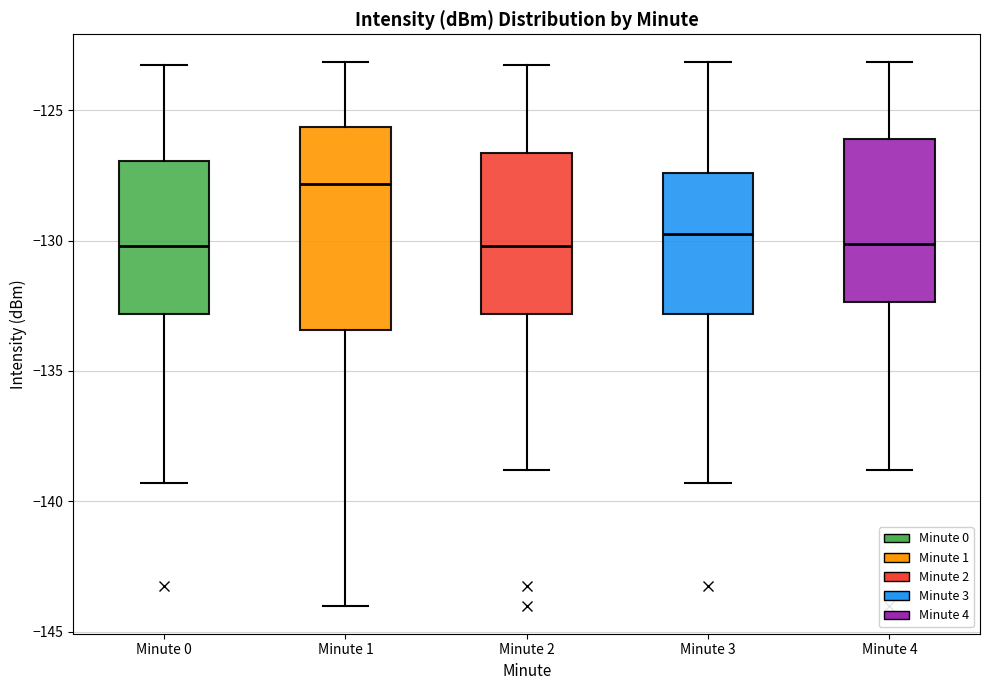

Reading left to right, transcribe this box plot: for each box, give where its median line is, the range the box spans, and where its two whiskers end, as read against the y-axis. The values are not printed on the chart, so give them approximately, as read against the axis.

Minute 0: median -130.0, box -133.0 to -127.0, whiskers -139.5 to -123.5
Minute 1: median -128.0, box -133.5 to -125.5, whiskers -144.0 to -123.0
Minute 2: median -130.0, box -133.0 to -126.5, whiskers -139.0 to -123.5
Minute 3: median -130.0, box -133.0 to -127.5, whiskers -139.5 to -123.0
Minute 4: median -130.0, box -132.5 to -126.0, whiskers -139.0 to -123.0